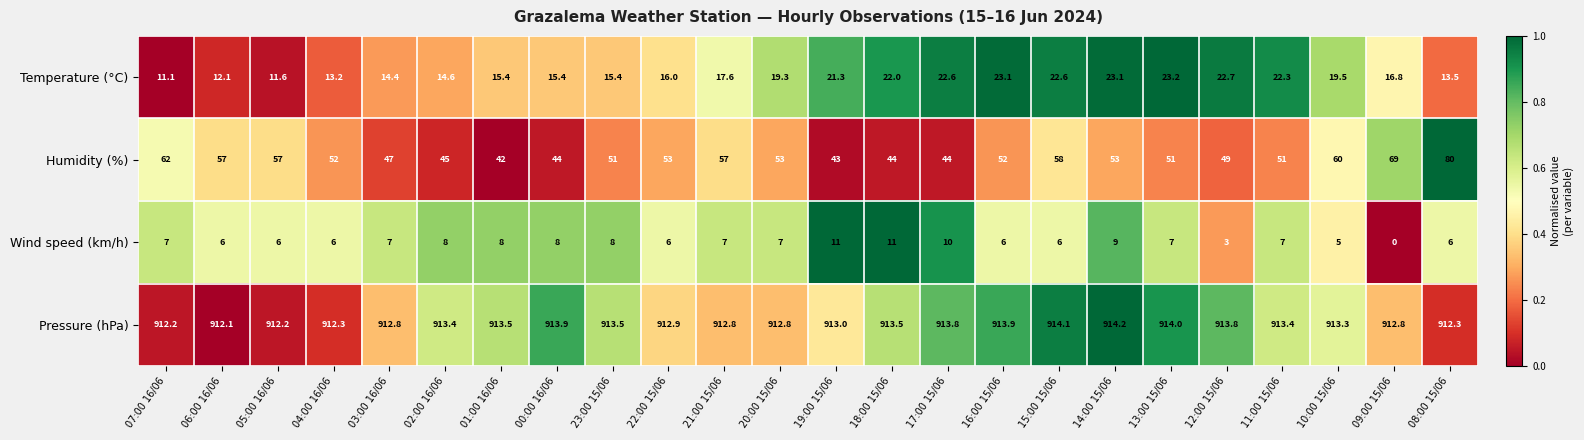

How many categories are shown in the chart?

24